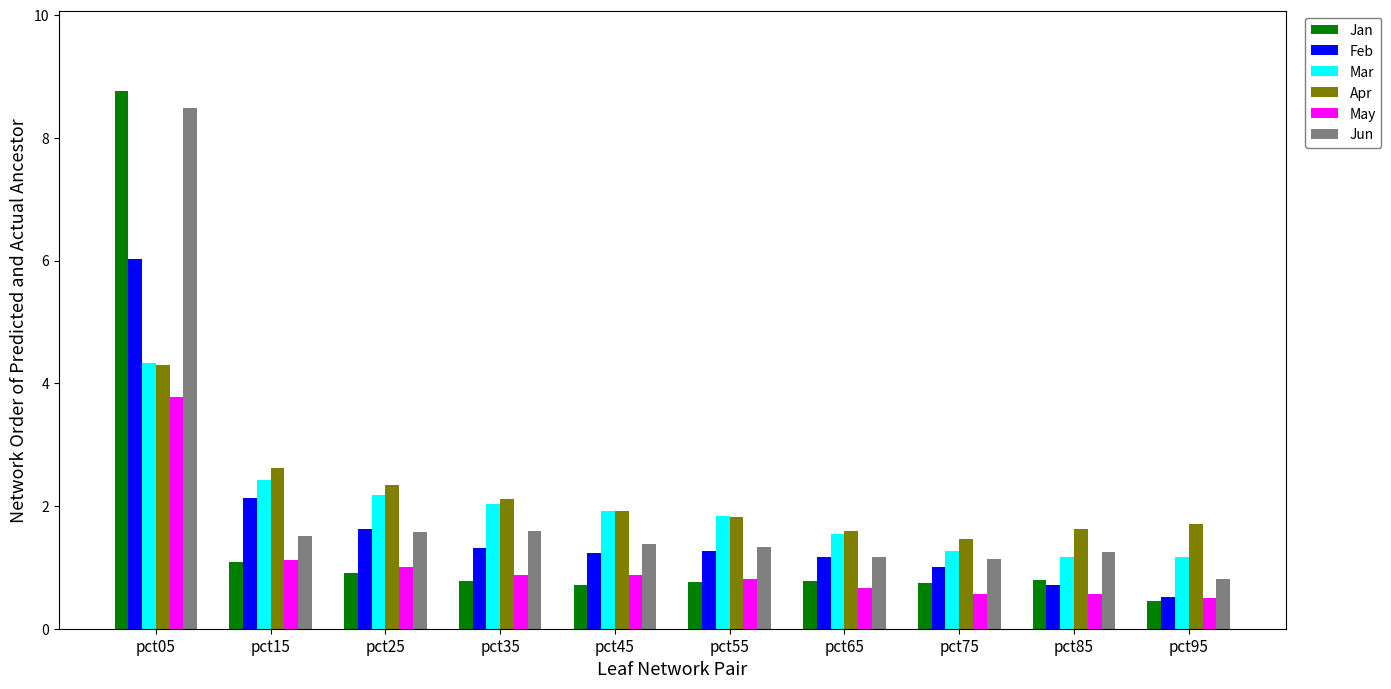

What value does the Jan series have at pct85?

0.8